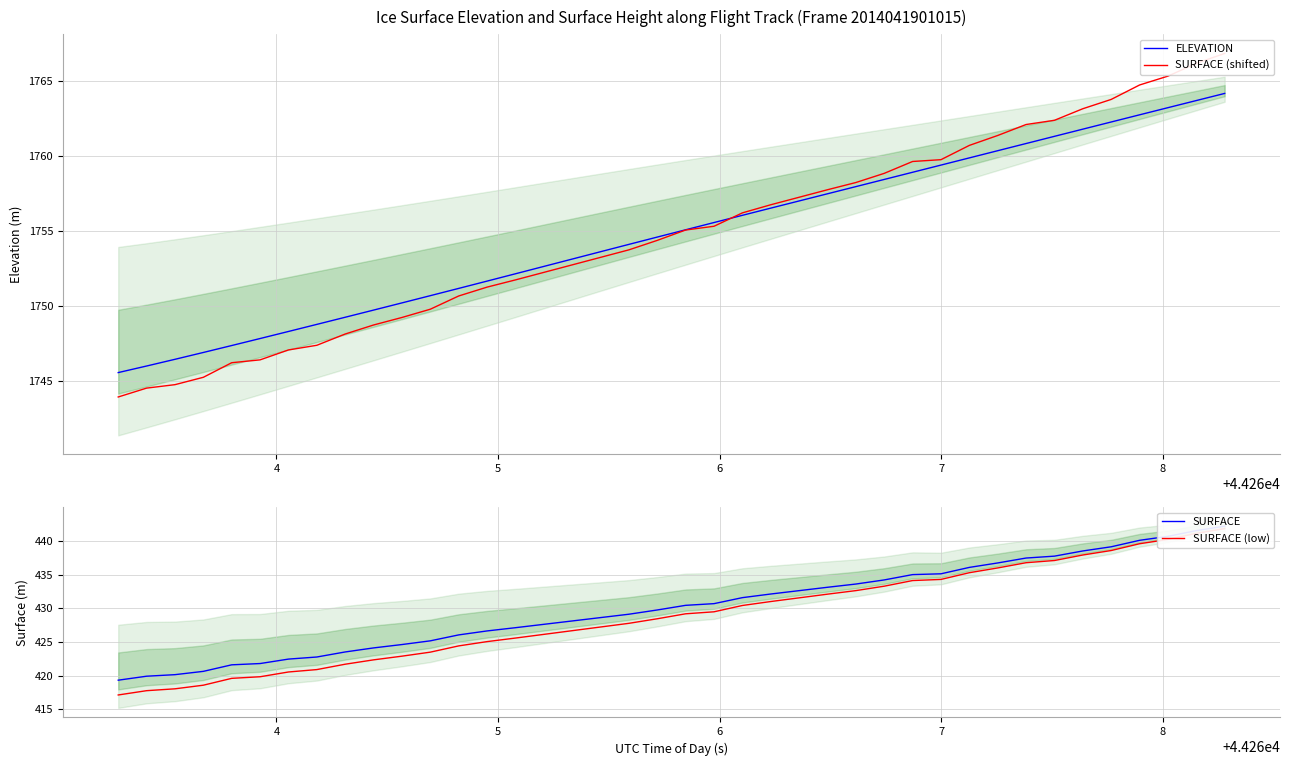

What is the highest value of the ELEVATION series?

1764.2